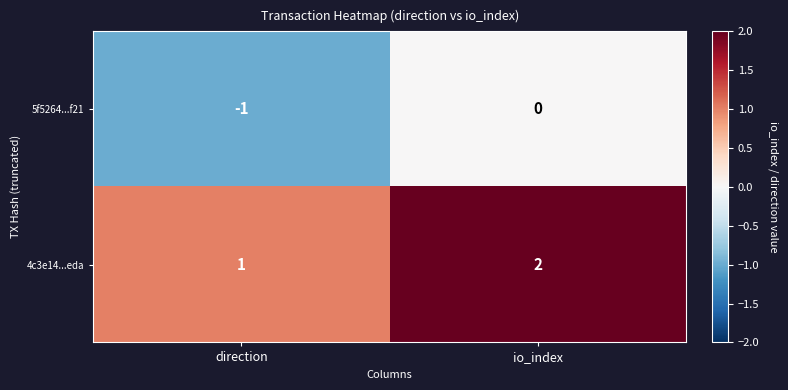

What is the minimum value shown in the chart?

-1